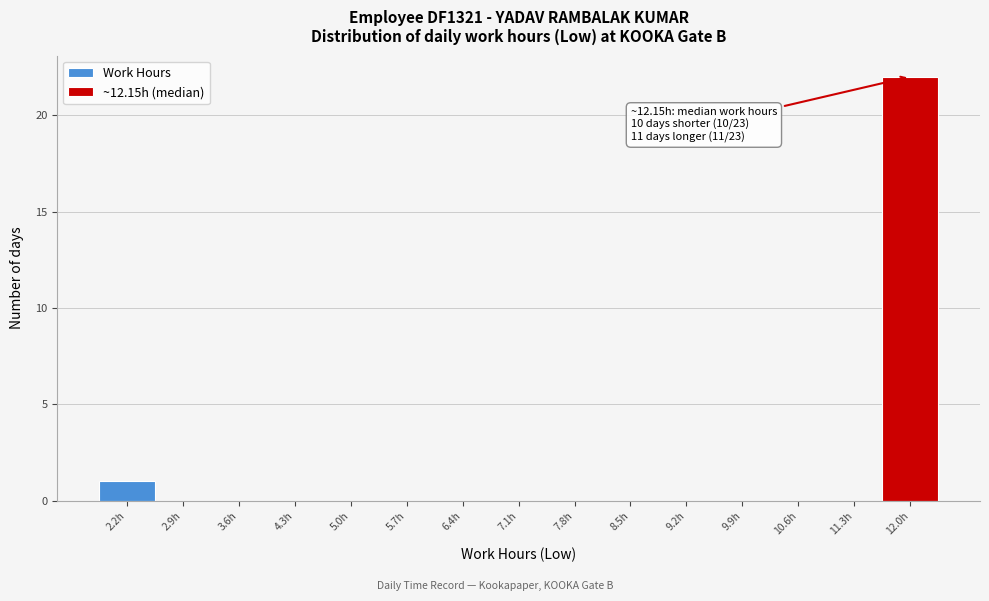

Which range on the x-axis has the tallest bar?

11.6 to 12.3